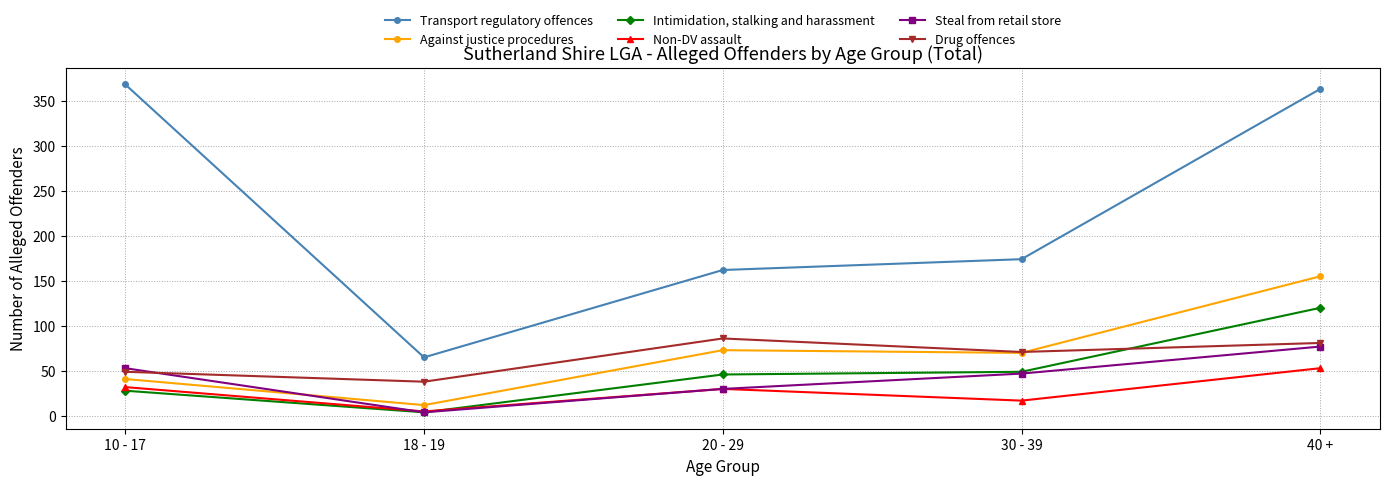

Reading left to right, list all the values displayed in this chart.

Transport regulatory offences: 368	65	162	174	363
Against justice procedures: 41	12	73	70	155
Intimidation, stalking and harassment: 28	4	46	49	120
Non-DV assault: 32	5	30	17	53
Steal from retail store: 53	4	30	47	77
Drug offences: 49	38	86	71	81